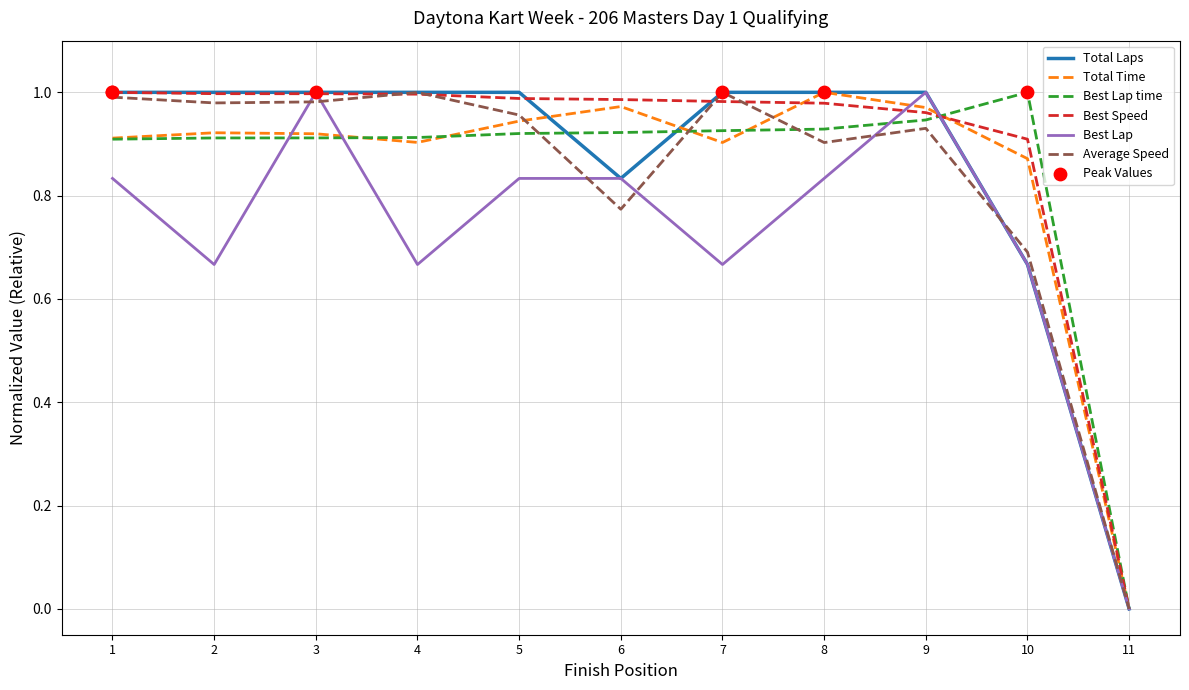

Between 1 and 3, which series saw the biggest shift?

Best Lap